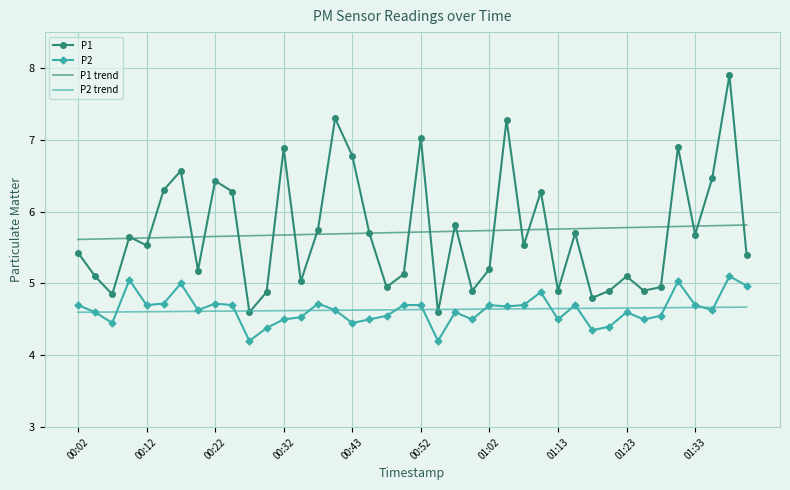

Rank the series by their maximum value, from lowest to highest.

P2 trend, P2, P1 trend, P1